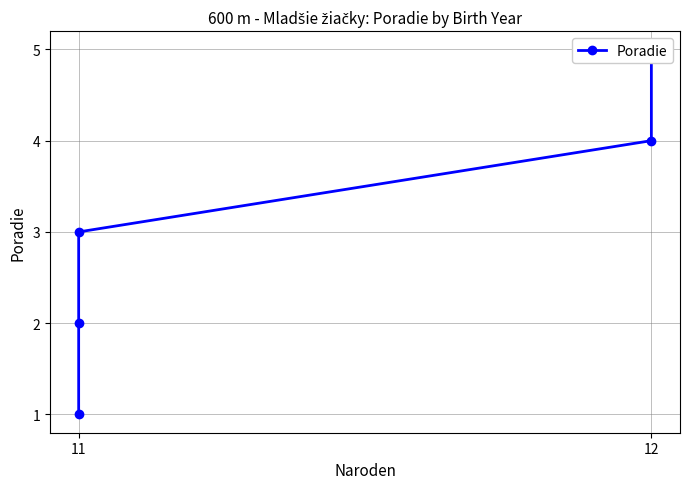

What value does the data have at 12?

4